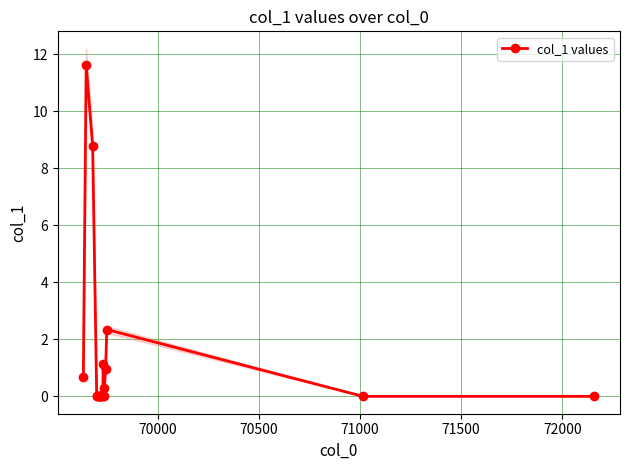

Reading left to right, list all the values displayed in this chart.

0.7	11.6	8.8	0.0	0.0	0.0	0.0	0.0	0.0	0.0	0.0	0.0	0.0	1.1	0.0	0.3	1.0	2.3	0.0	0.0